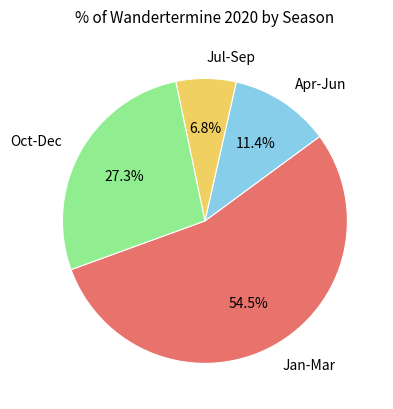

Rank the categories by value from lowest to highest.

Jul-Sep, Apr-Jun, Oct-Dec, Jan-Mar